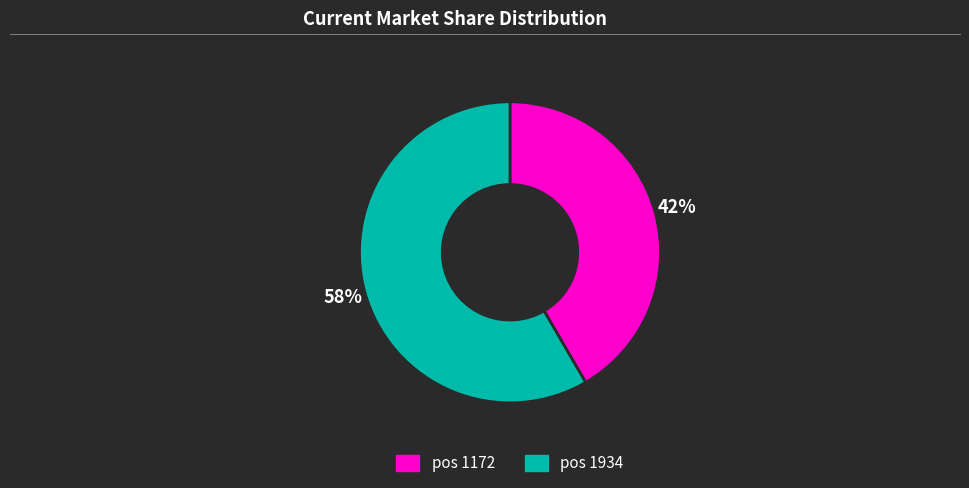

Does any single category account for the majority?

Yes